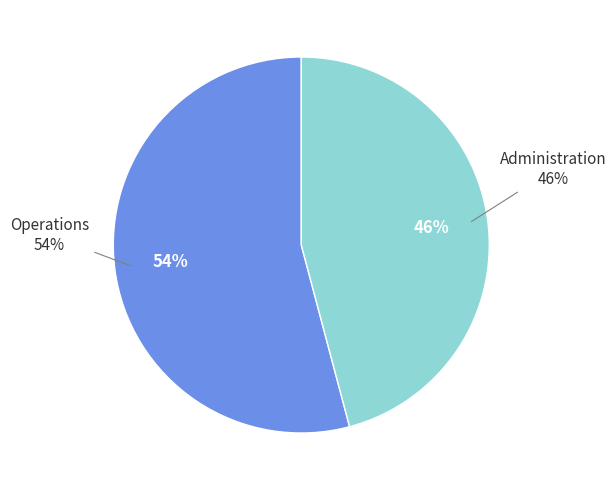

What is the majority slice?

Operations